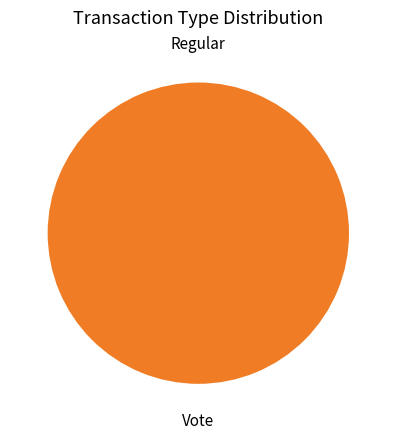

What is the change in value from Regular to Vote?

+3